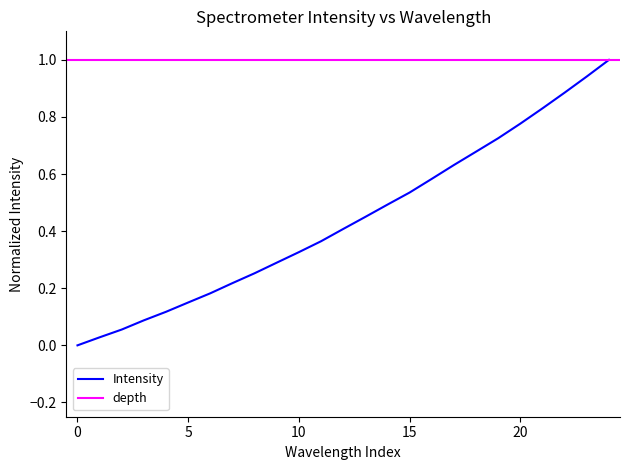

What is the change in value from 0 to 14?

+0.5